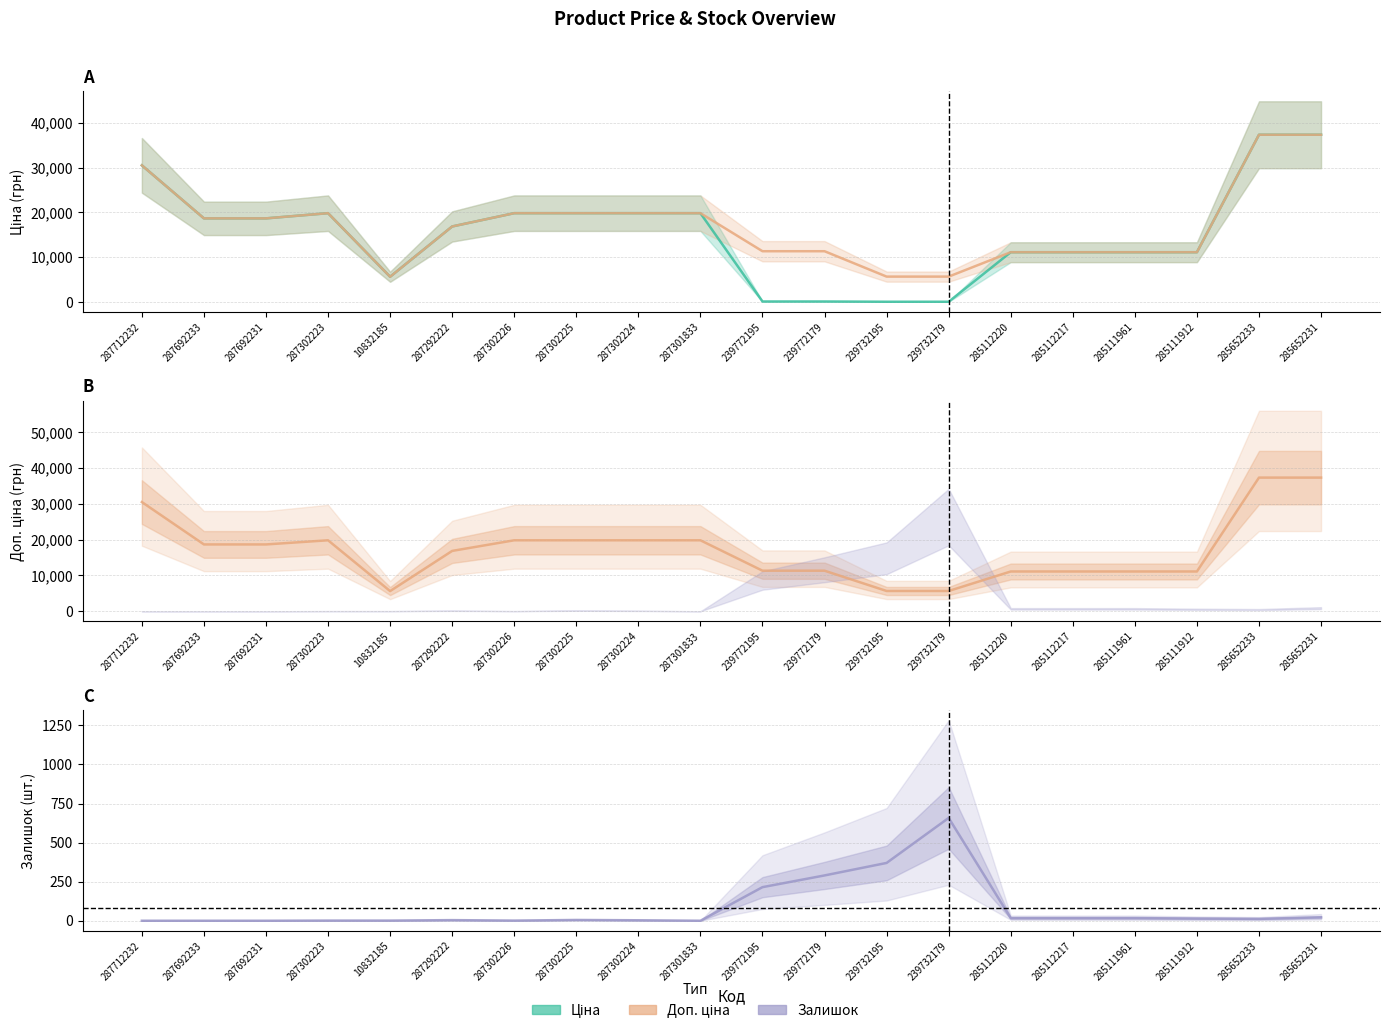

Is it true that Залишок equals 1.6 at 10832185?

False